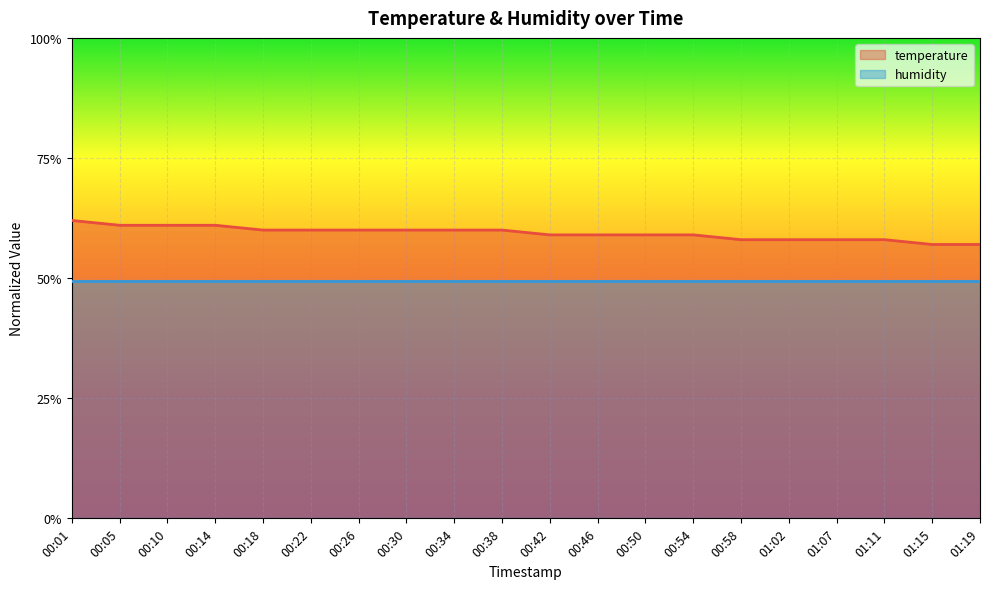

Where is the data nearest to the value 0?

01:15